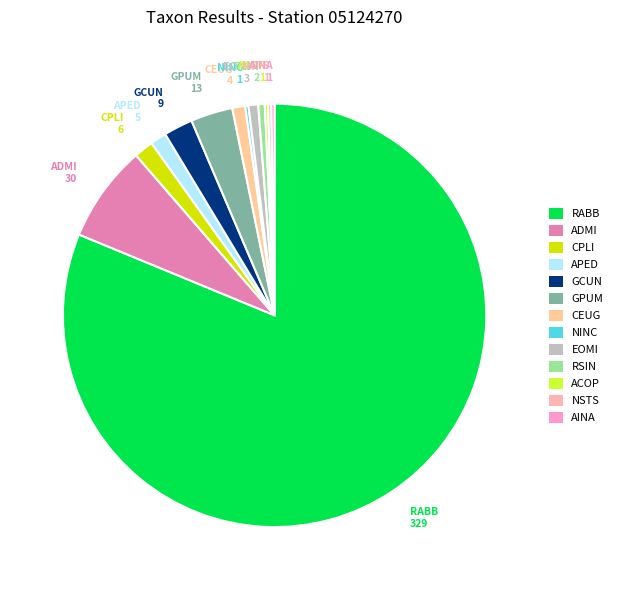

Which slice represents more than half of the pie?

RABB